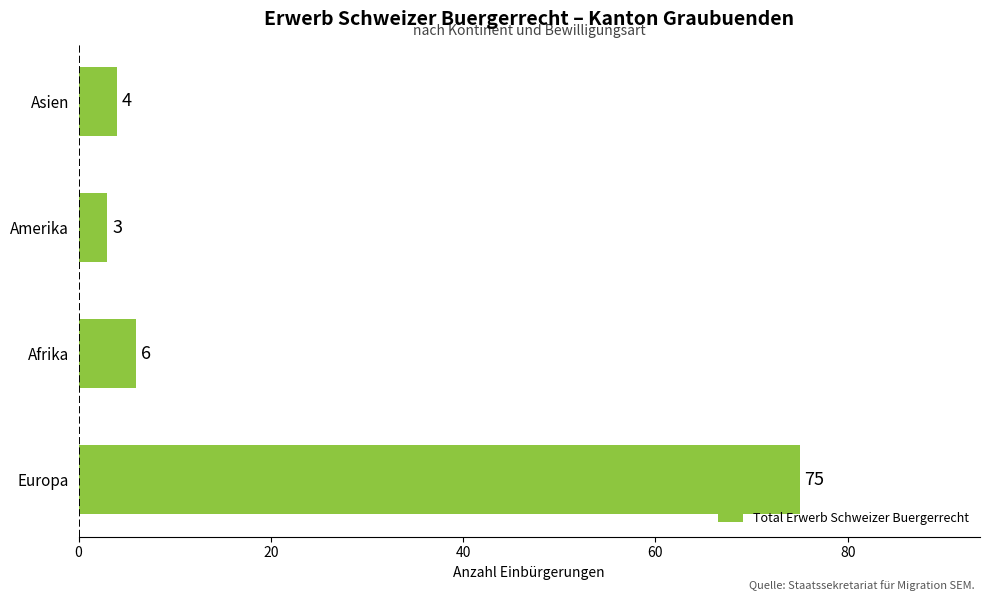

Reading bottom to top, transcribe all the data shown in this chart.

Europa=75	Afrika=6	Amerika=3	Asien=4